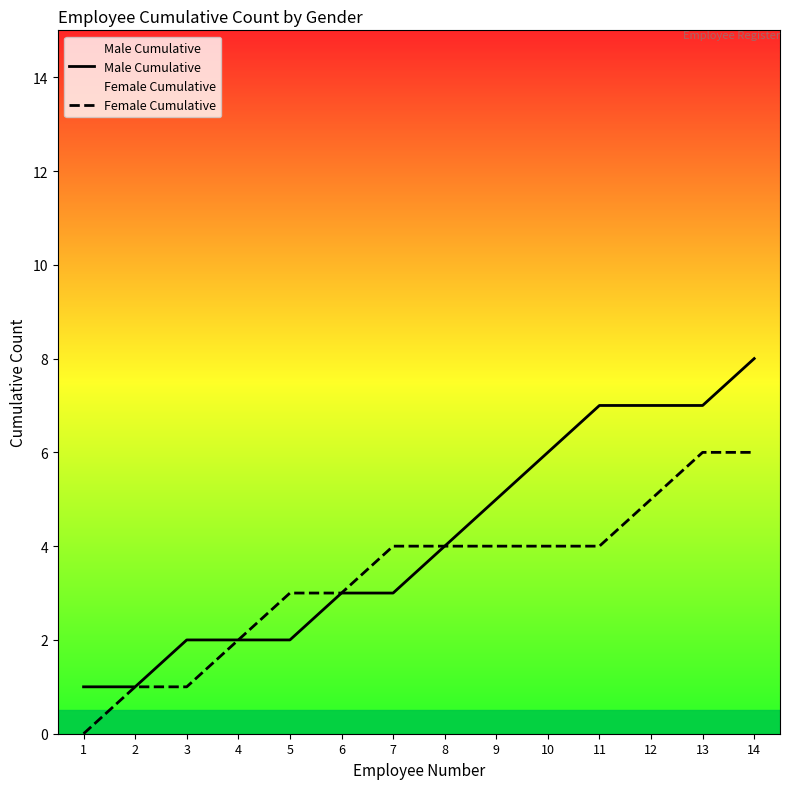

The Male Cumulative series shows 1 at 2. True or false?

False